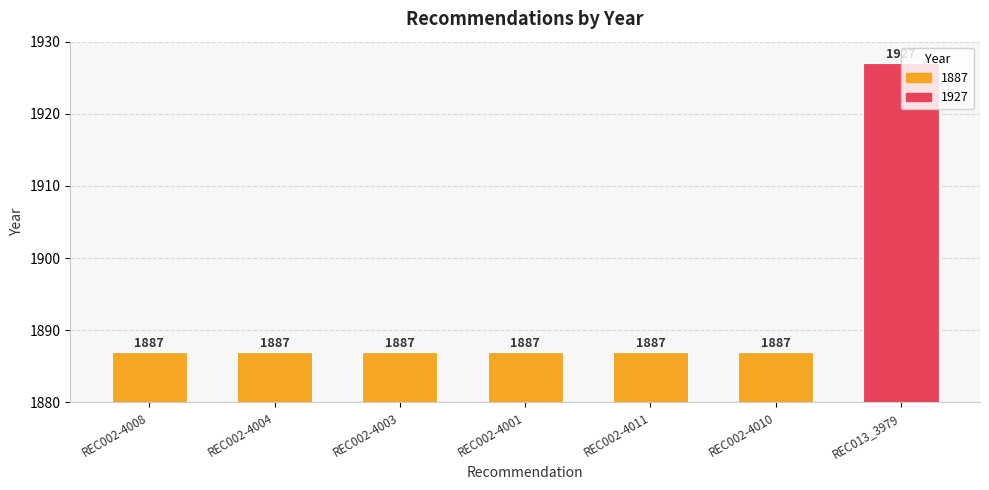

Read the value at REC002-4011, to the nearest 10.

1890